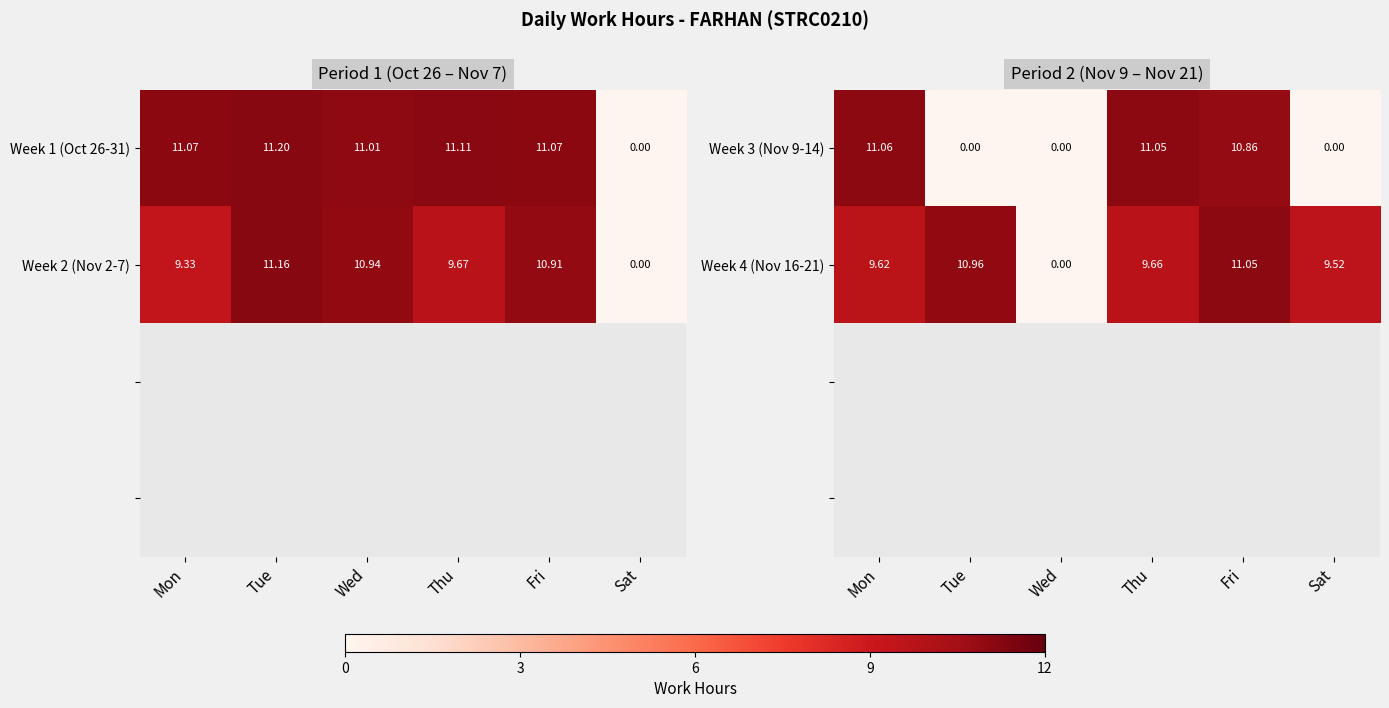

Is it true that Week 4 (Nov 16-21) equals 6.0 at Mon?

False